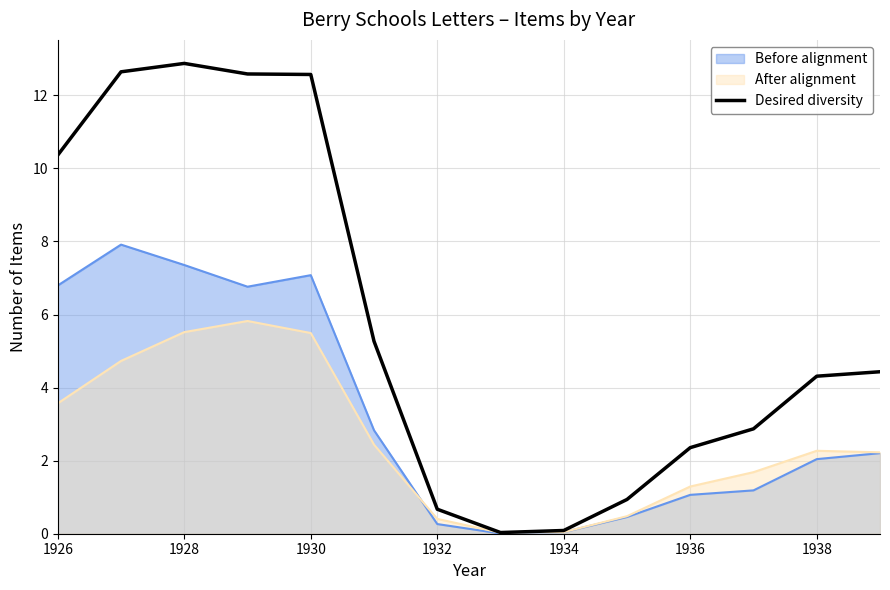

Which series has the largest range (max minus min)?

Desired diversity